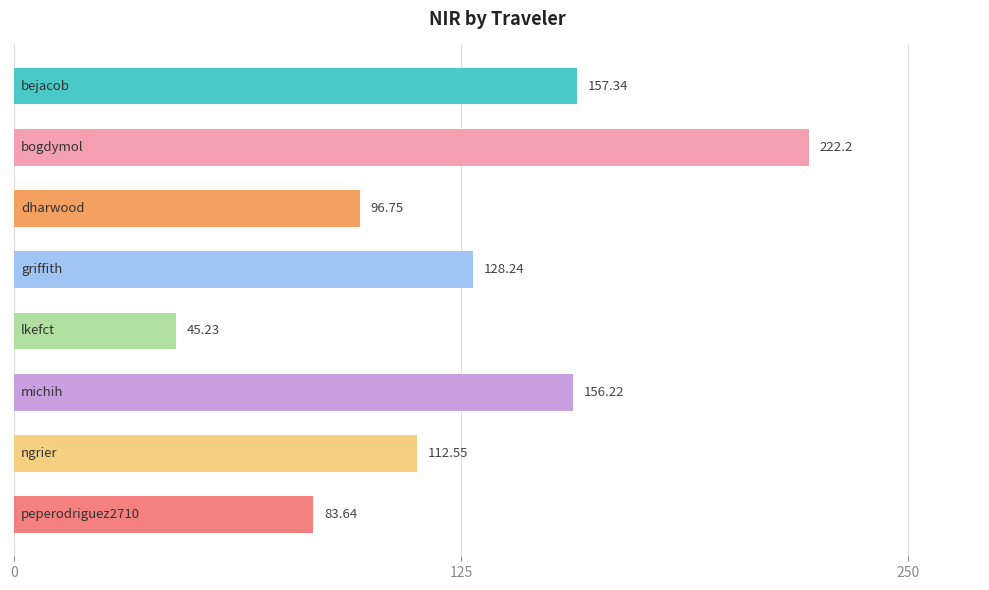

What is the maximum value shown in the chart?

222.2